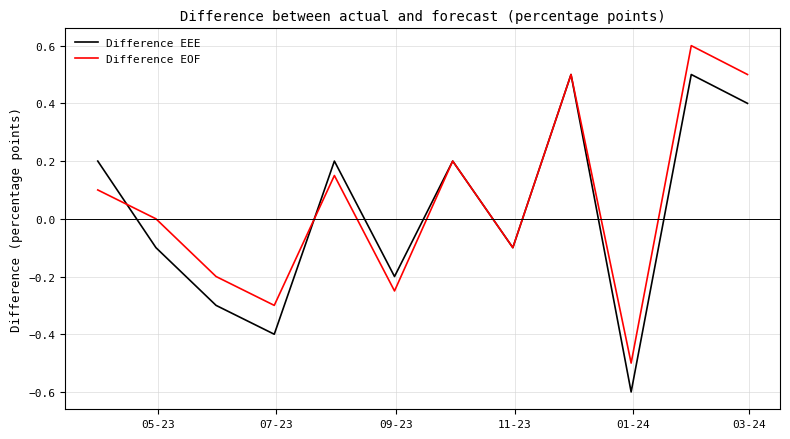

How many values in the Difference EEE series exceed 0?

6